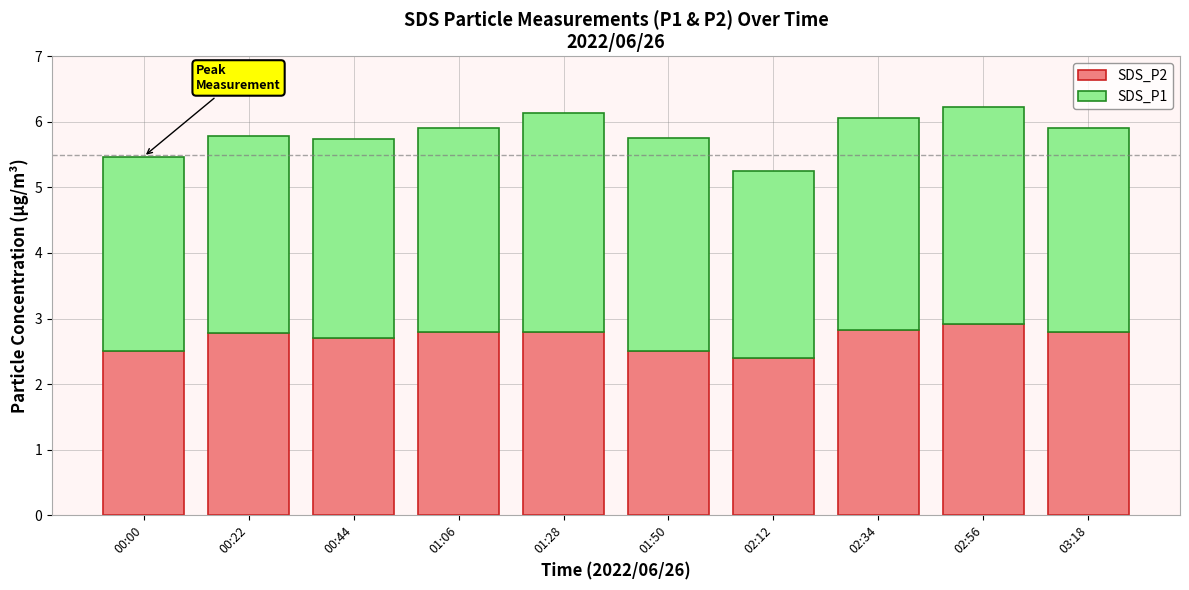

The SDS_P2 series shows 4.8 at 03:18. True or false?

False